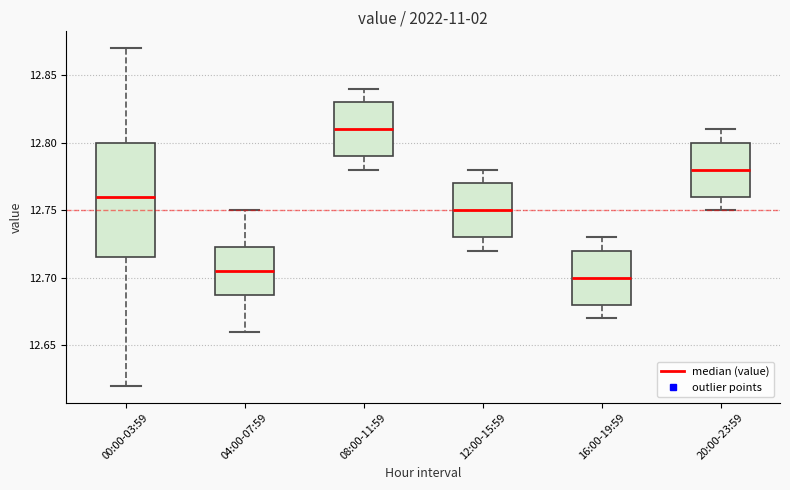

Reading left to right, read every box against the y-axis: the position of its median line, the range the box covers, and the ends of its whiskers. The values are not printed on the chart, so give them approximately, as read against the axis.

00:00-03:59: median 12.760, box 12.715 to 12.800, whiskers 12.620 to 12.870
04:00-07:59: median 12.705, box 12.690 to 12.725, whiskers 12.660 to 12.750
08:00-11:59: median 12.810, box 12.790 to 12.830, whiskers 12.780 to 12.840
12:00-15:59: median 12.750, box 12.730 to 12.770, whiskers 12.720 to 12.780
16:00-19:59: median 12.700, box 12.680 to 12.720, whiskers 12.670 to 12.730
20:00-23:59: median 12.780, box 12.760 to 12.800, whiskers 12.750 to 12.810